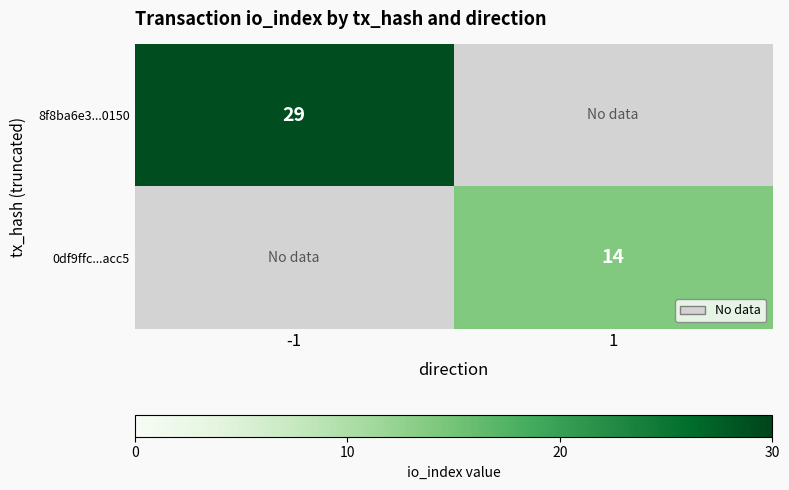

The 0df9ffc...acc5 series shows 21 at 1. True or false?

False